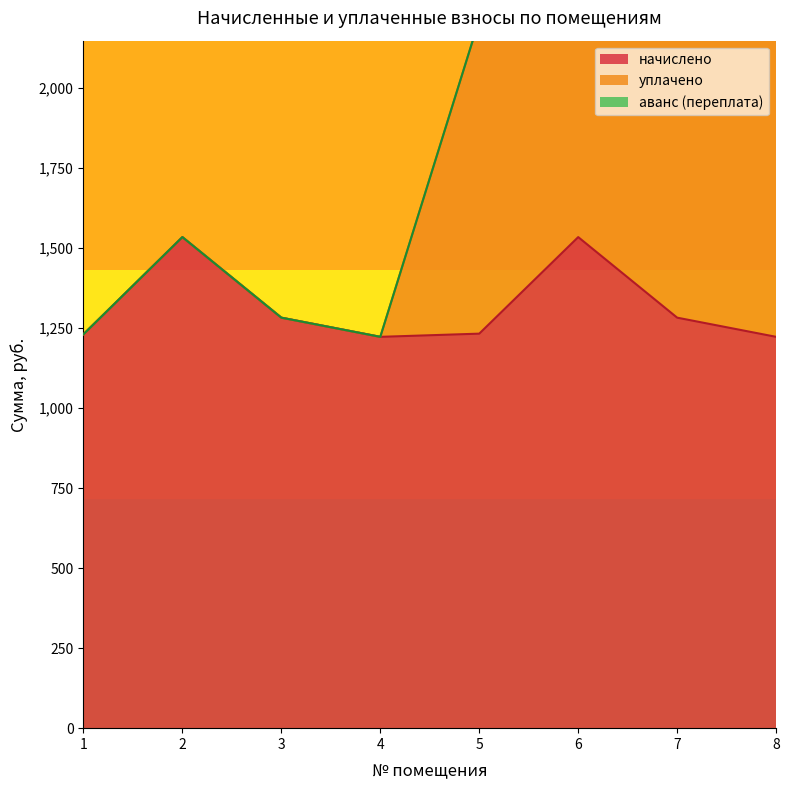

True or false: аванс (переплата) has a value of 0.0 at 6.

True